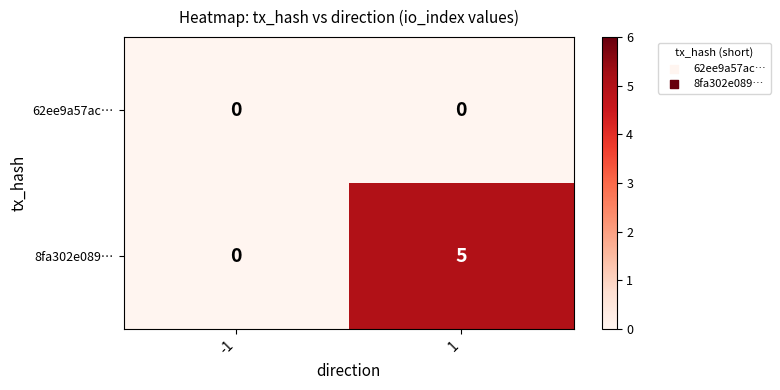

What value does the 8fa302e089… series have at 1?

5